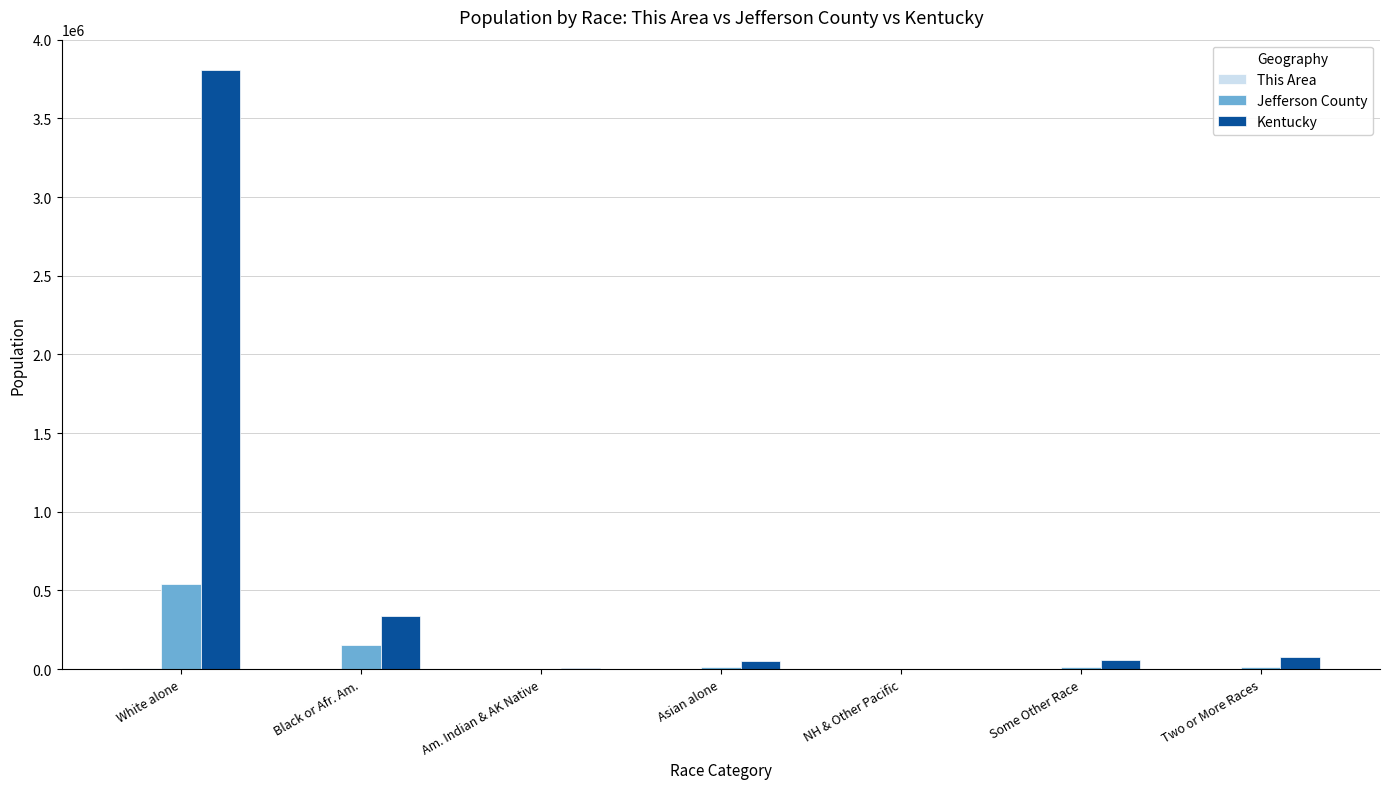

Where is Jefferson County nearest to the value 269587?

Black or Afr. Am.